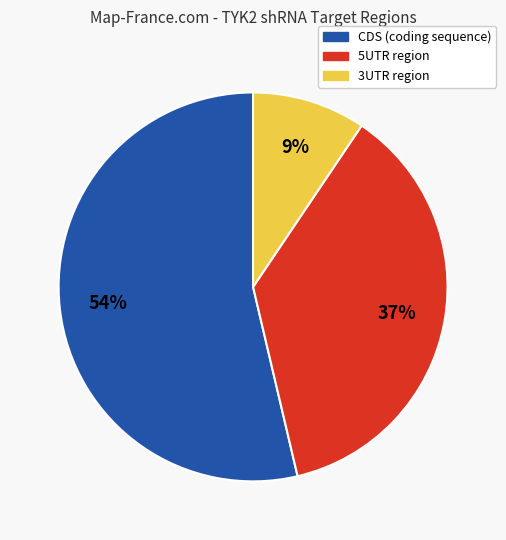

To the nearest percent, what is the average slice percentage?

33%